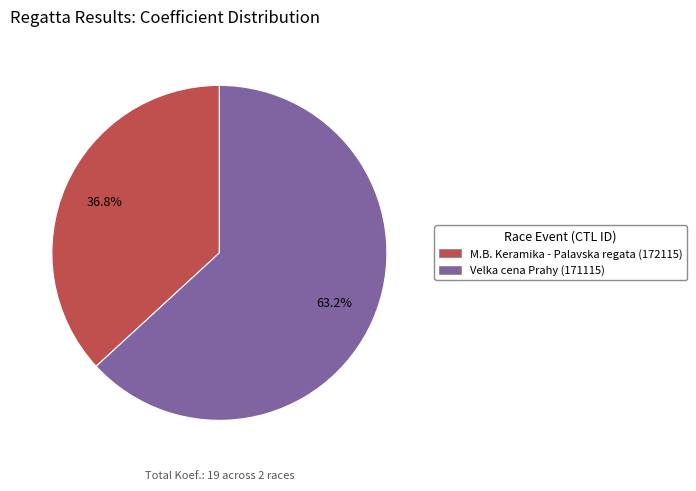

Does any single category account for the majority?

Yes